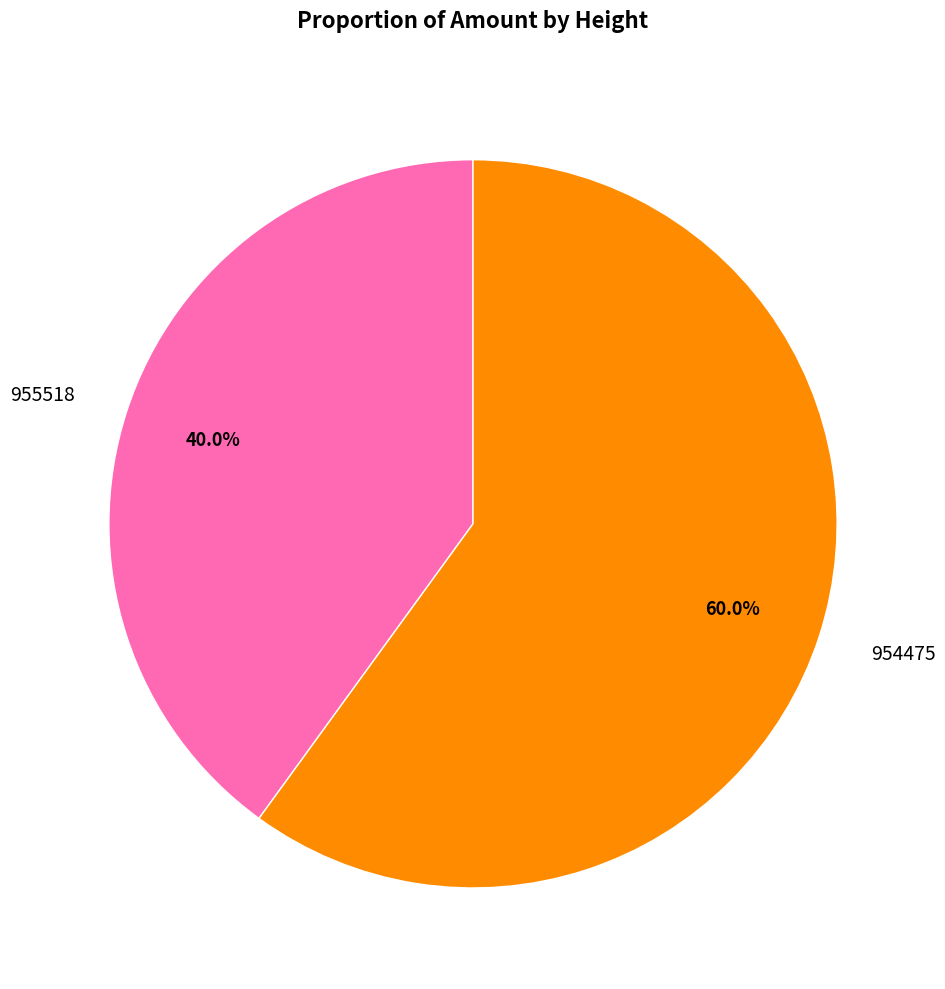

What is the largest slice in the pie chart?

954475